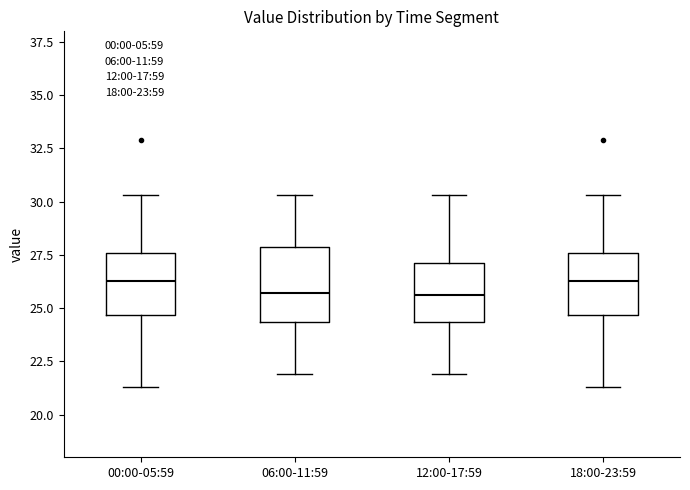

Which box is the tallest, from its lower edge to its upper edge?

06:00-11:59